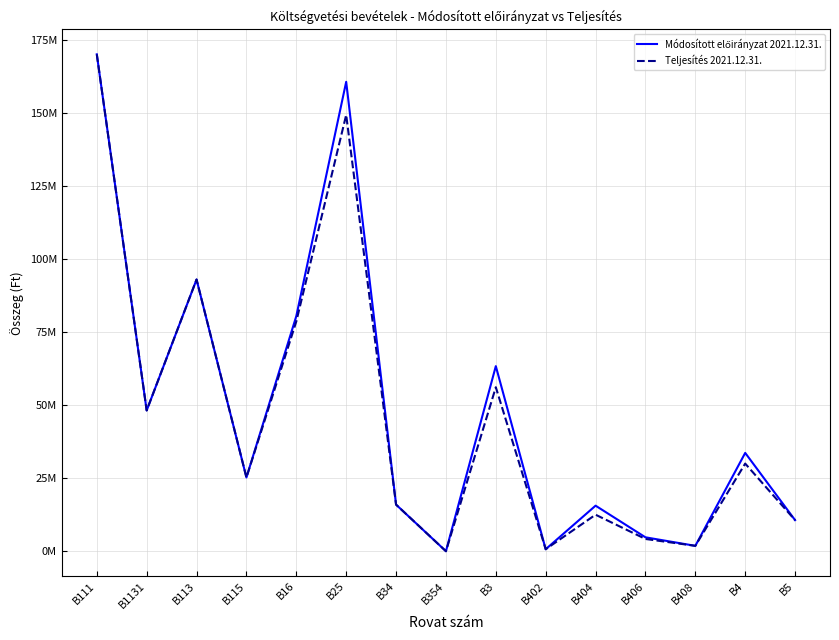

Where is the first local minimum for Módosított előirányzat 2021.12.31.?

B1131